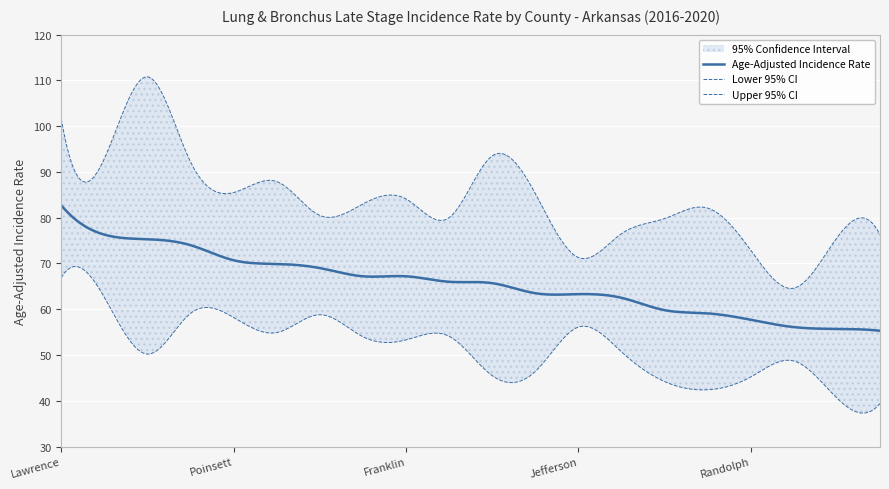

What is the value of the Age-Adjusted Incidence Rate point at the 11th from the left?

65.7